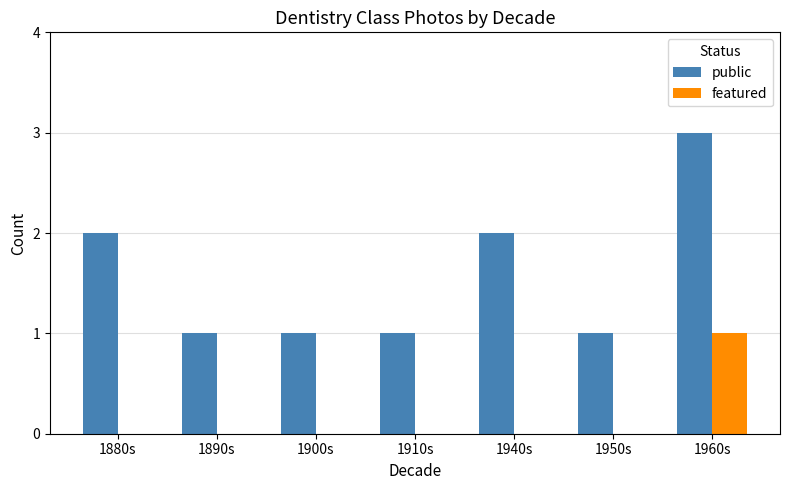

Which series changed the most between 1950s and 1960s?

public